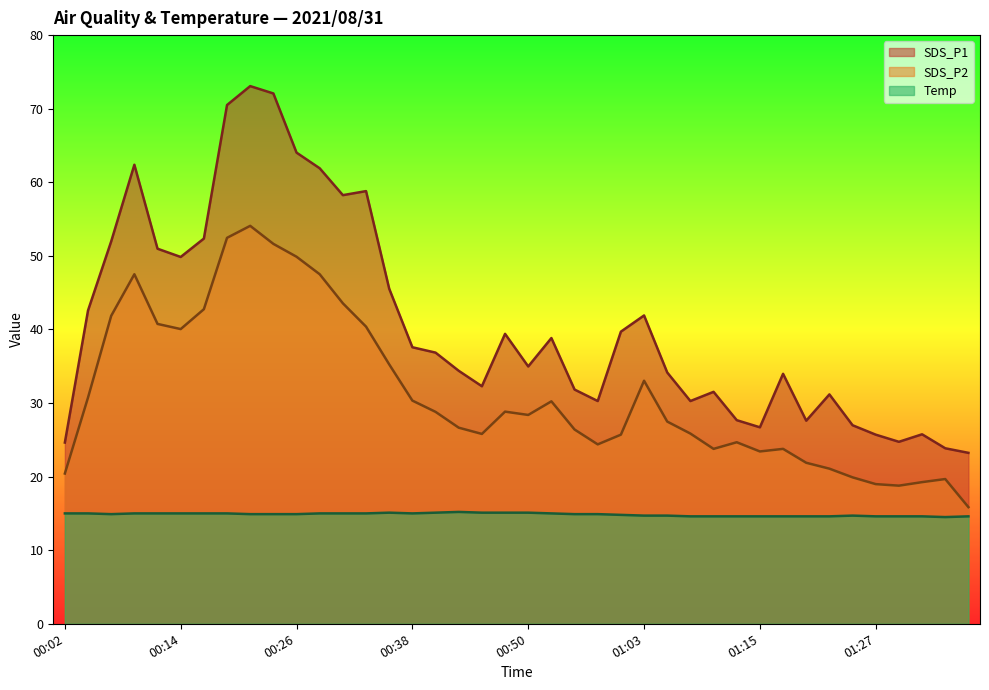

The value of SDS_P1 at 00:28 is 103.0. True or false?

False